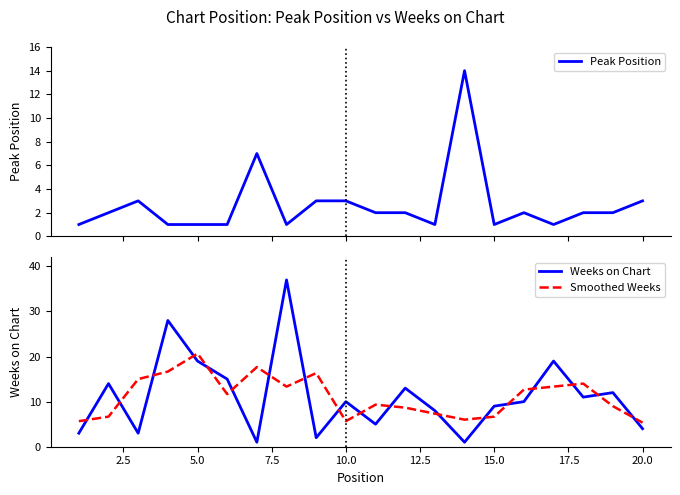

Which series ends up on top after the final intersection of Smoothed Weeks and Peak Position?

Smoothed Weeks